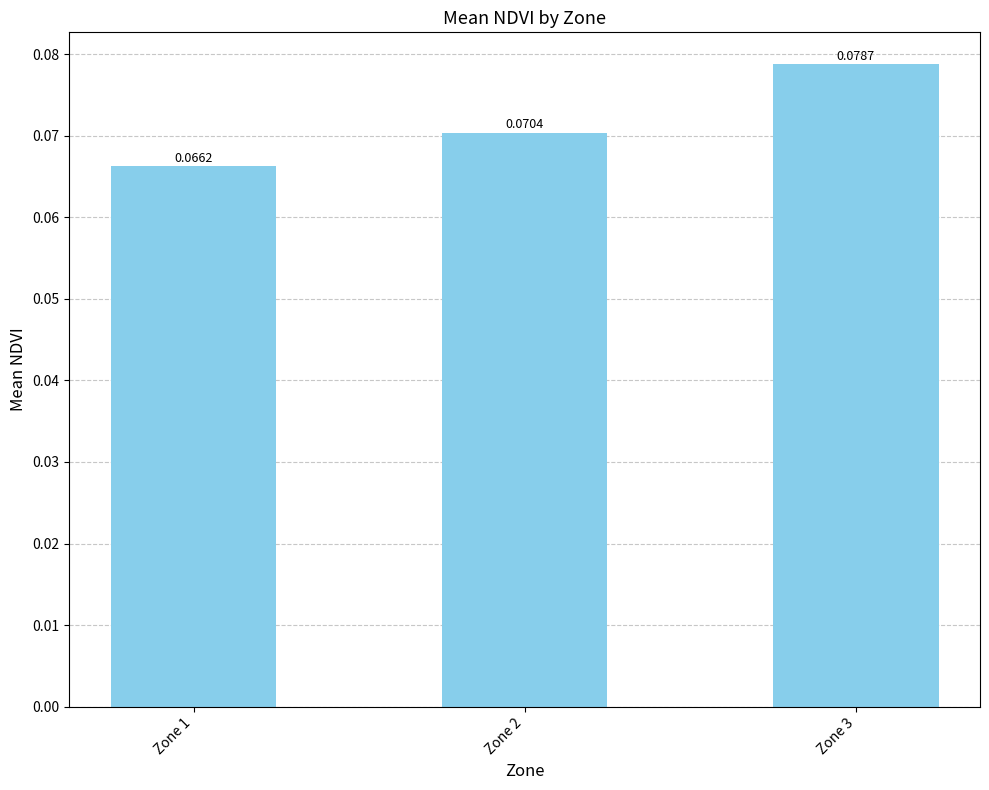

Rank the categories by value from lowest to highest.

Zone 1, Zone 2, Zone 3